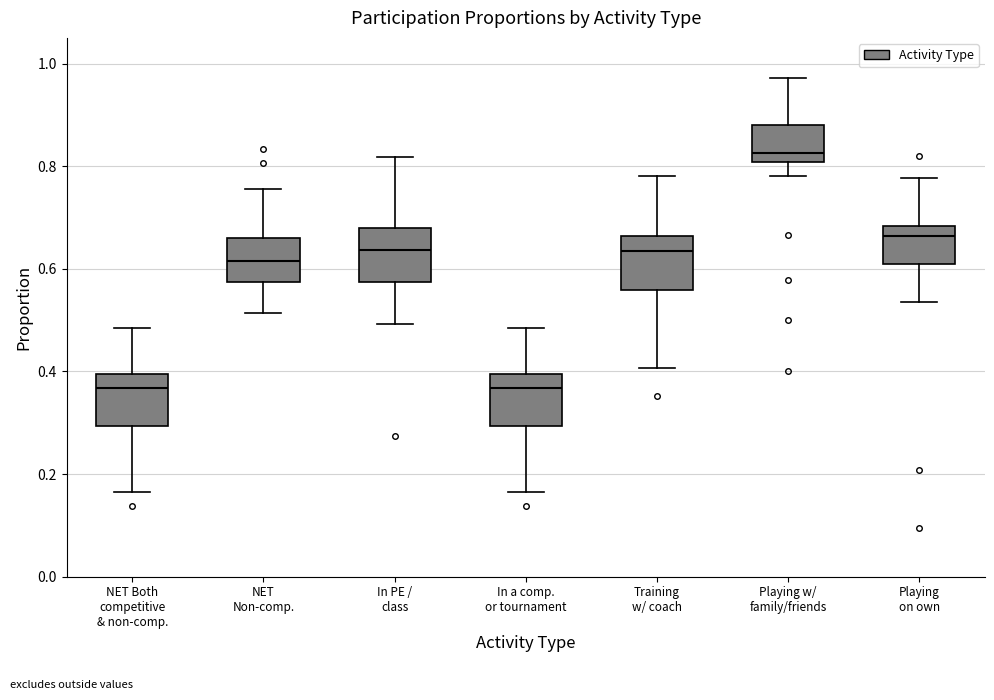

Where does the median line of the box for NET Both competitive & non-comp. sit on the y-axis? The values are not printed on the chart, so give them approximately, as read against the axis.

0.36